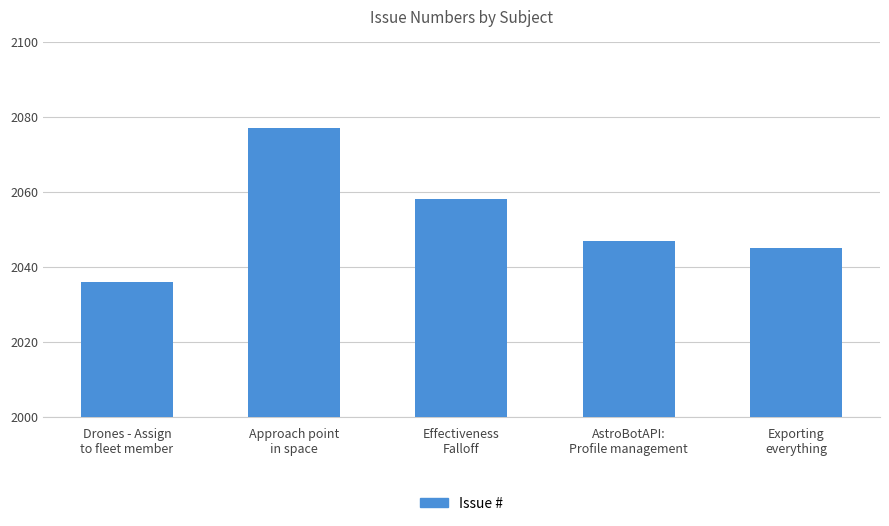

Is it true that the value at Drones - Assign
to fleet member is 2036?

True